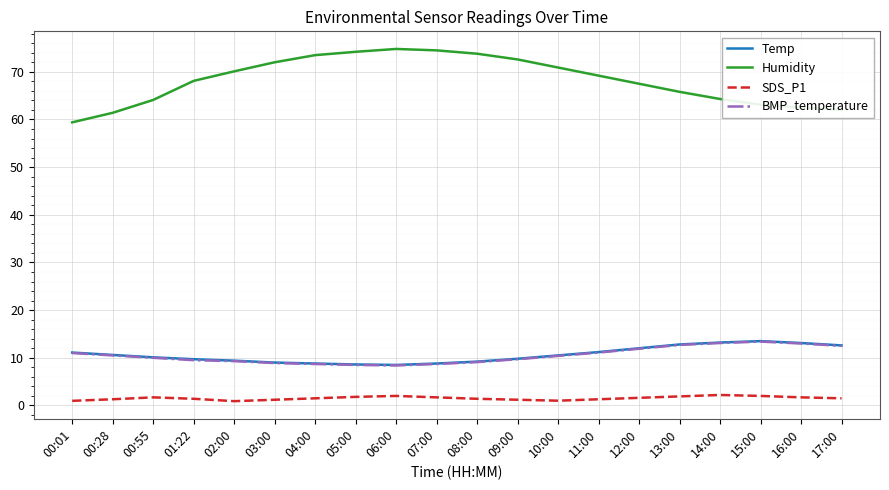

Which series has the largest range (max minus min)?

Humidity